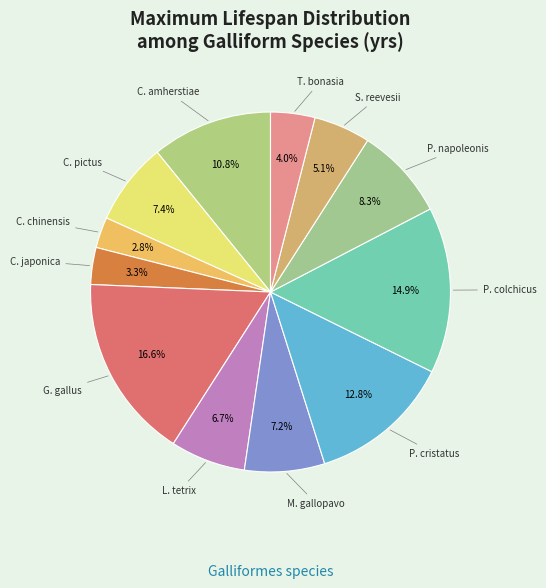

Does S. reevesii account for over 50% of the chart?

No